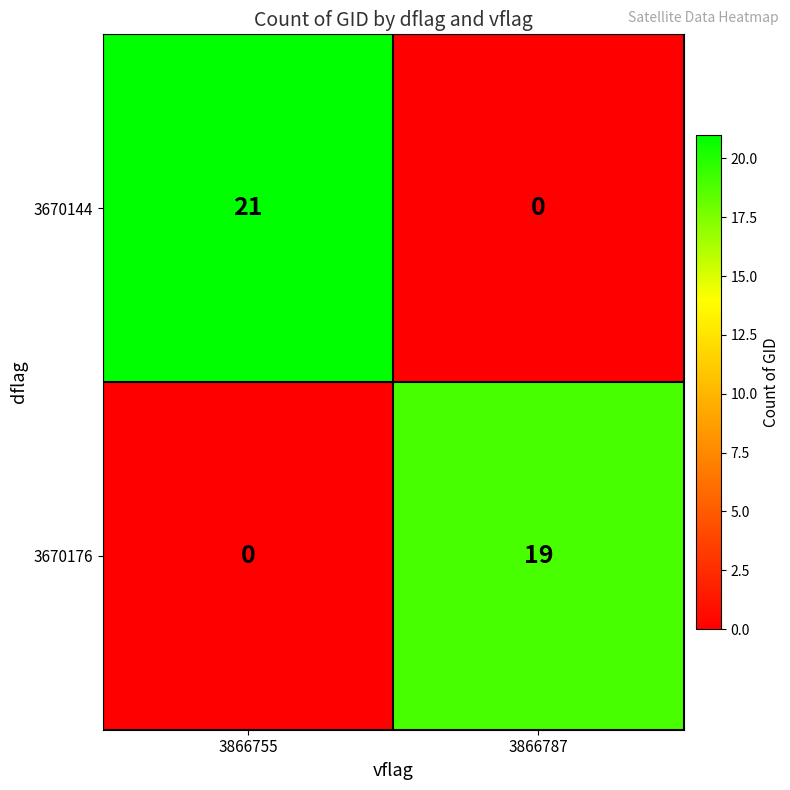

True or false: 3670144 has a value of 0 at 3866787.

True